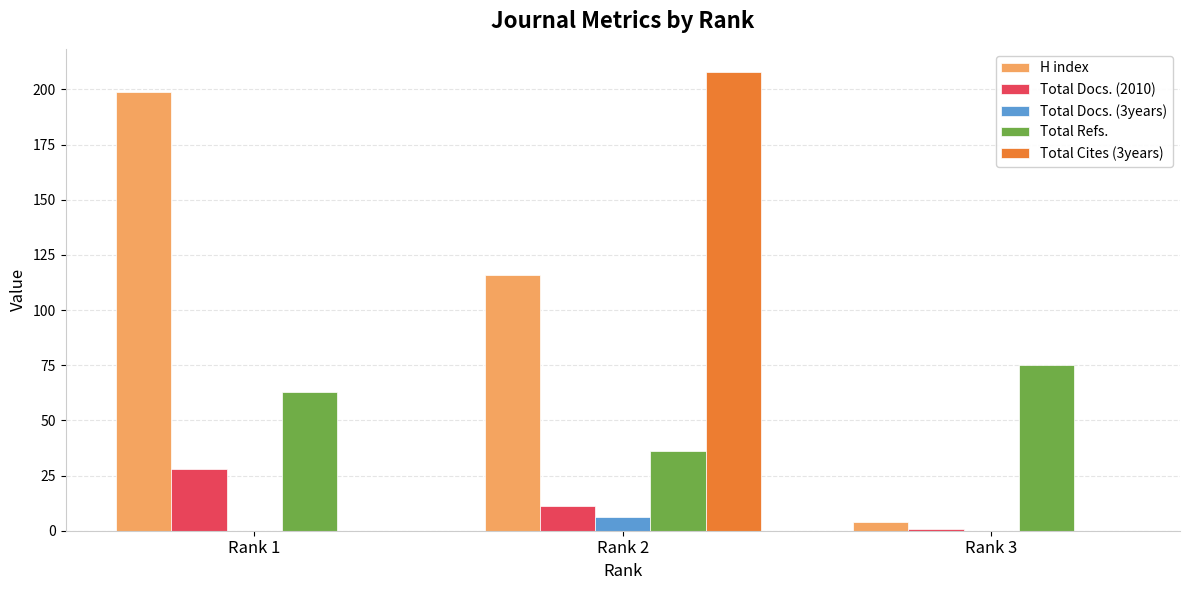

Count the Total Cites (3years) values in the range 0 to 208.

3